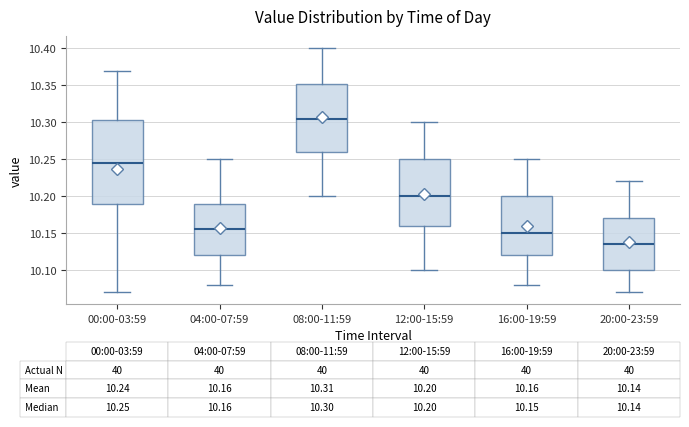

Which box's median line is the lowest?

20:00-23:59